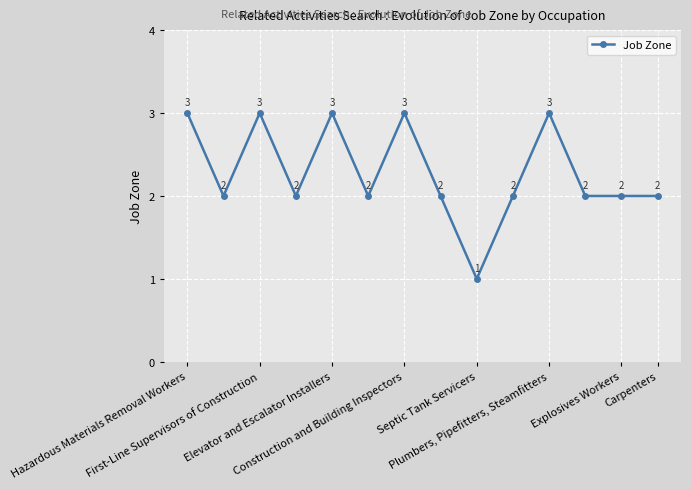

What is the value of the 5th point from the left?

3